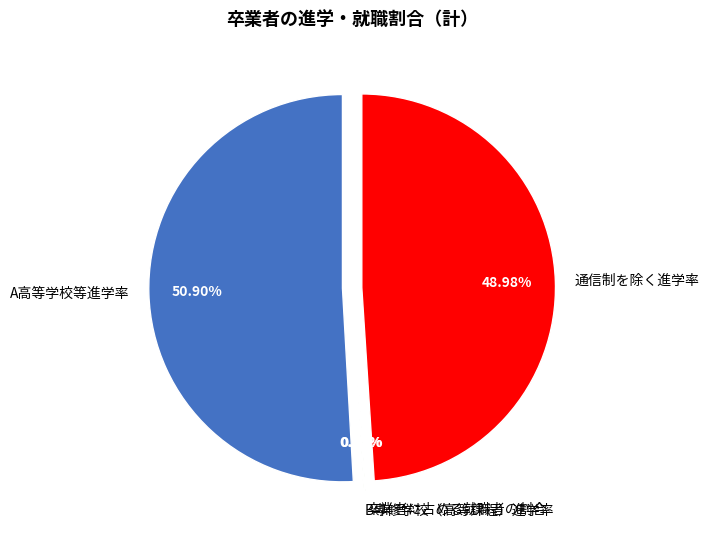

Which slice represents more than half of the pie?

A高等学校等進学率